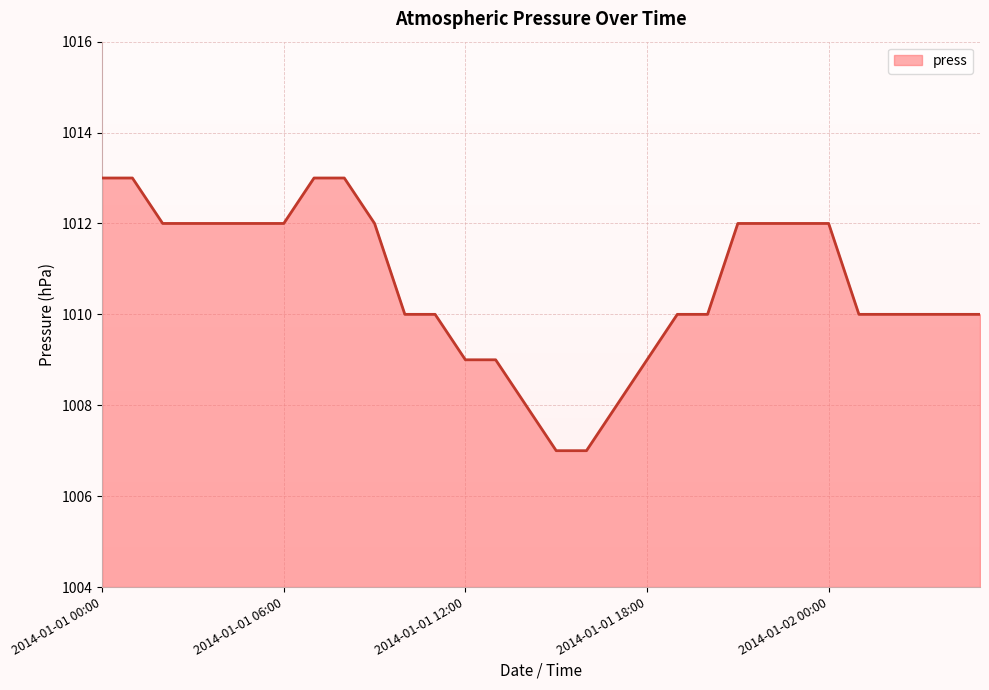

What is the difference between the maximum and minimum values?

6